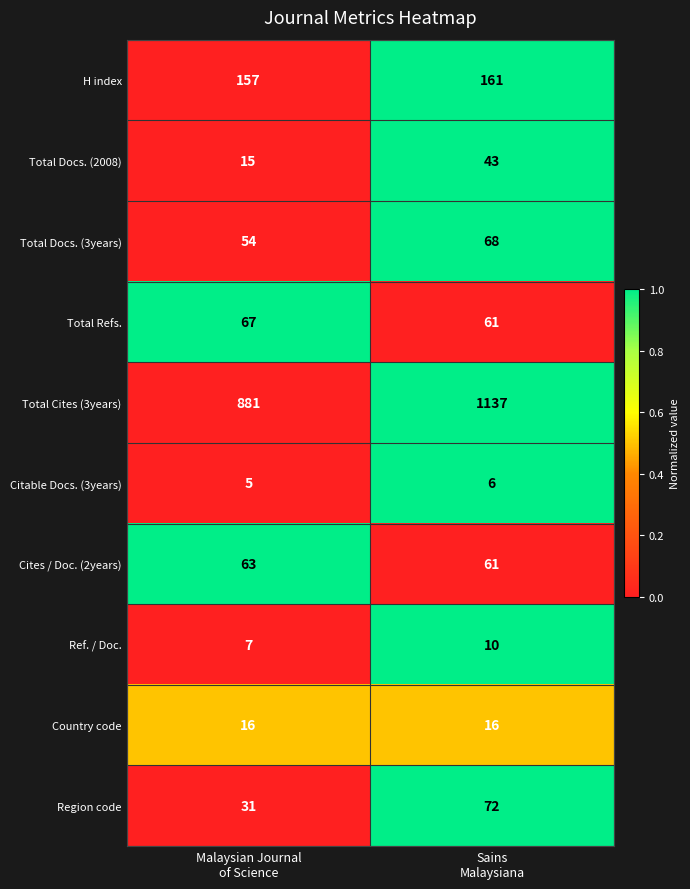

Which series has the widest spread of values?

Total Cites (3years)